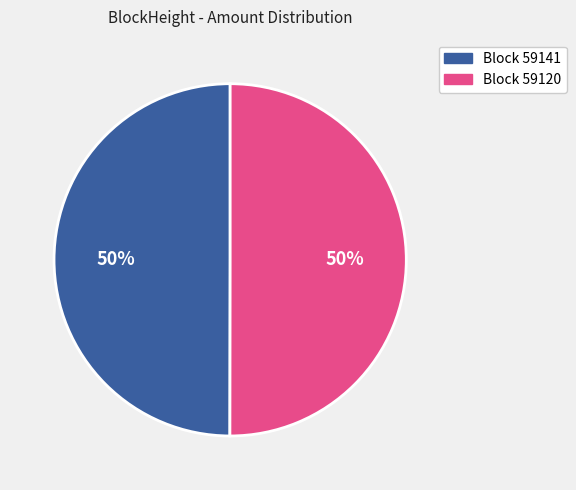

To the nearest percent, what is the average slice percentage?

50%